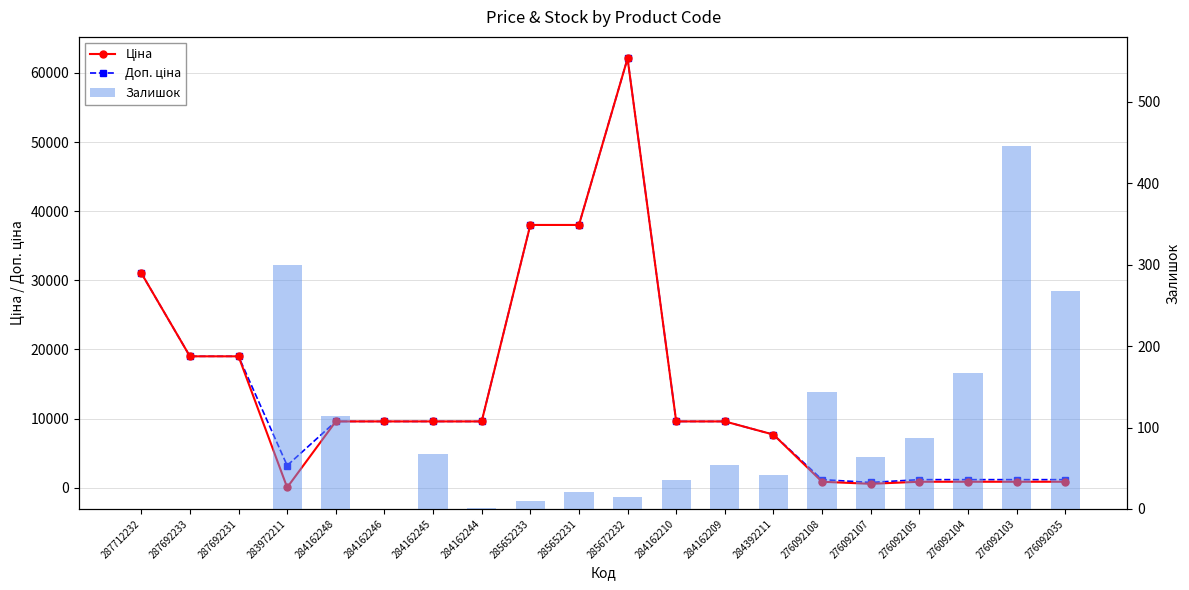

How many groups of bars are there?

20